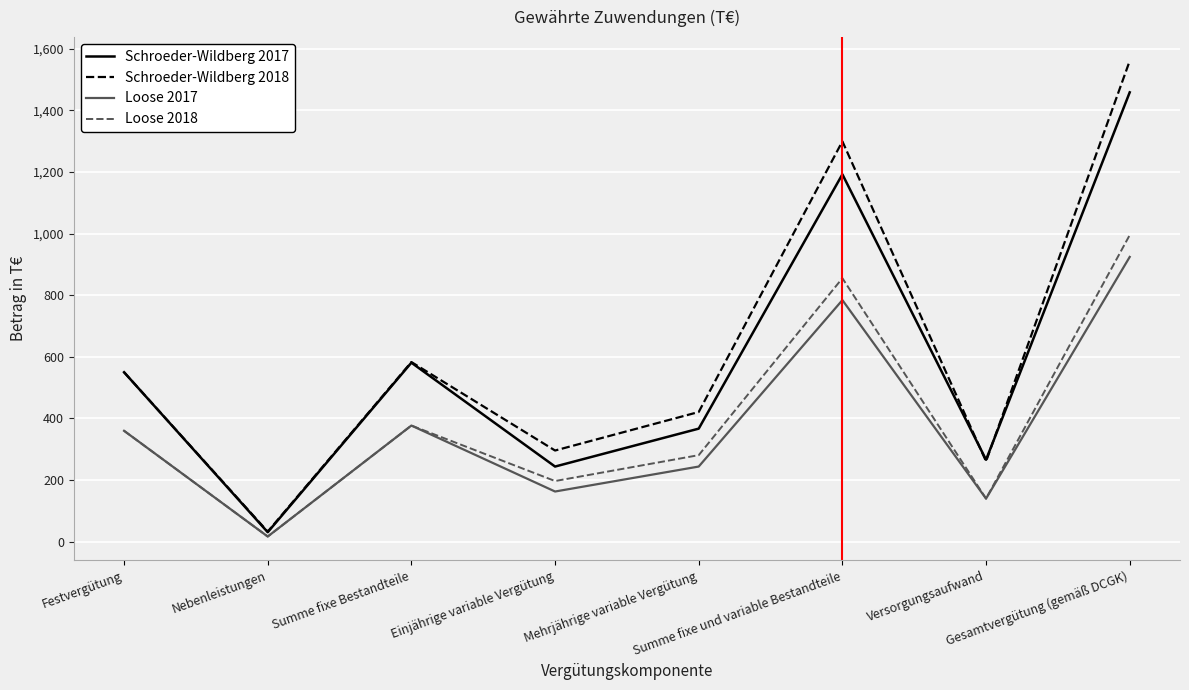

What is the highest value of the Schroeder-Wildberg 2017 series?

1458